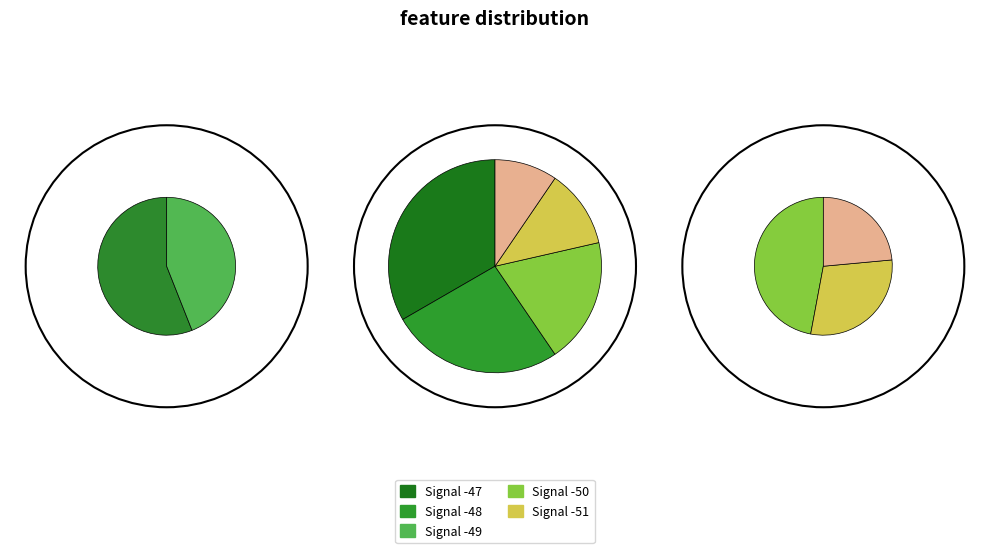

True or false: Signal -53 accounts for 3% of the total.

False